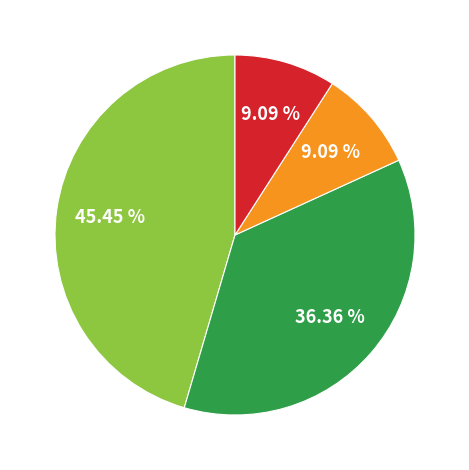

Is there a majority slice in this chart?

No